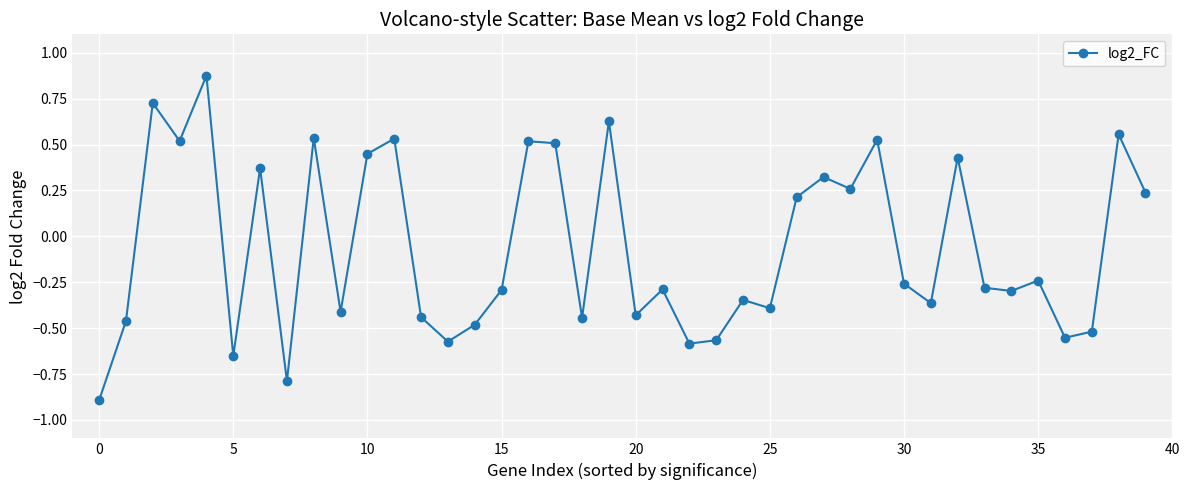

How many interior local valleys (lower than both neighbors) does the data have?

13